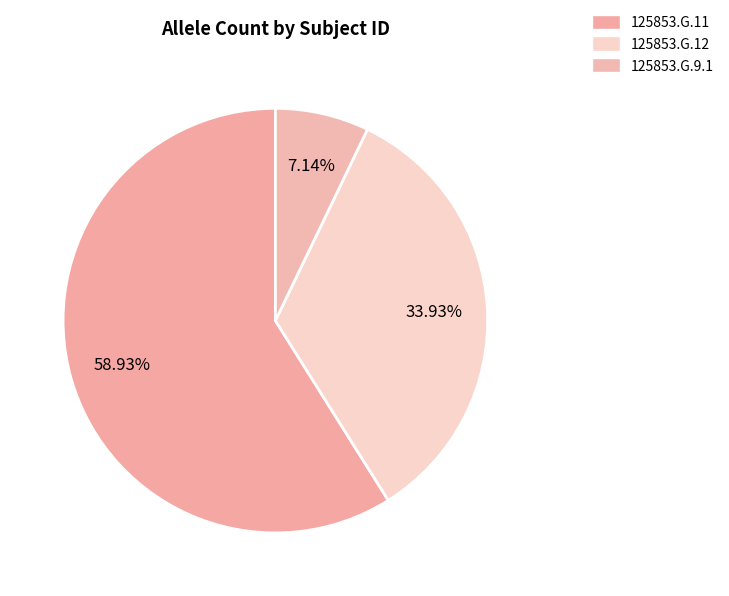

Between 125853.G.12 and 125853.G.11, which is larger?

125853.G.11